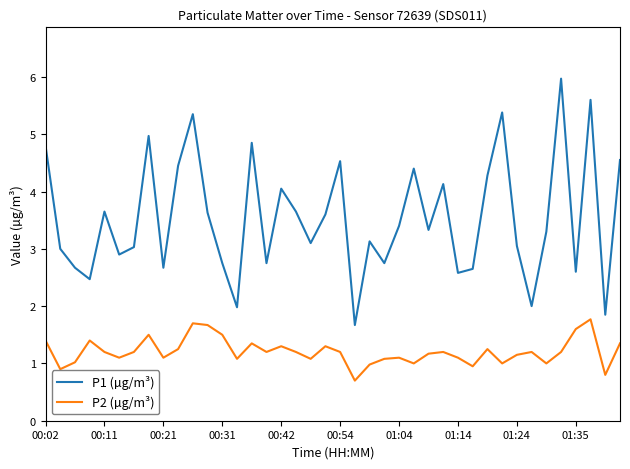

What is the minimum value for P2 (µg/m³)?

0.7